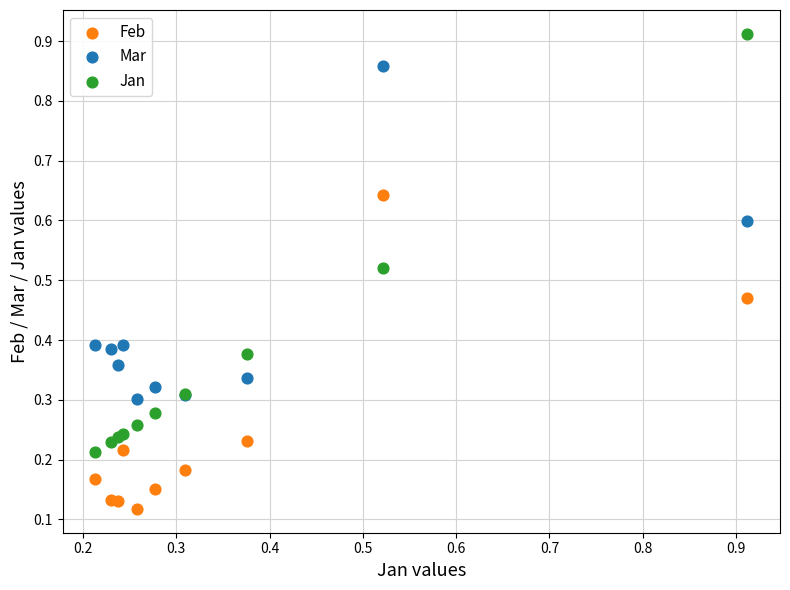

What is the X range (max minus min) for the scatter plot?

0.7